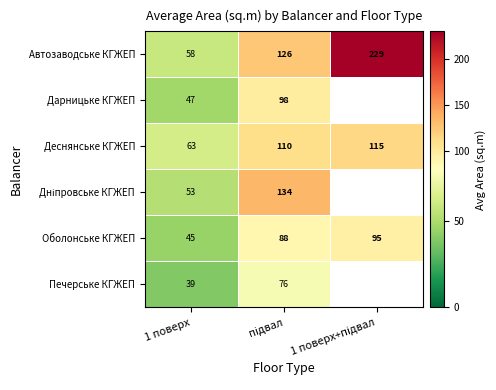

What value does the Оболонське КГЖЕП series have at 1 поверх?

45